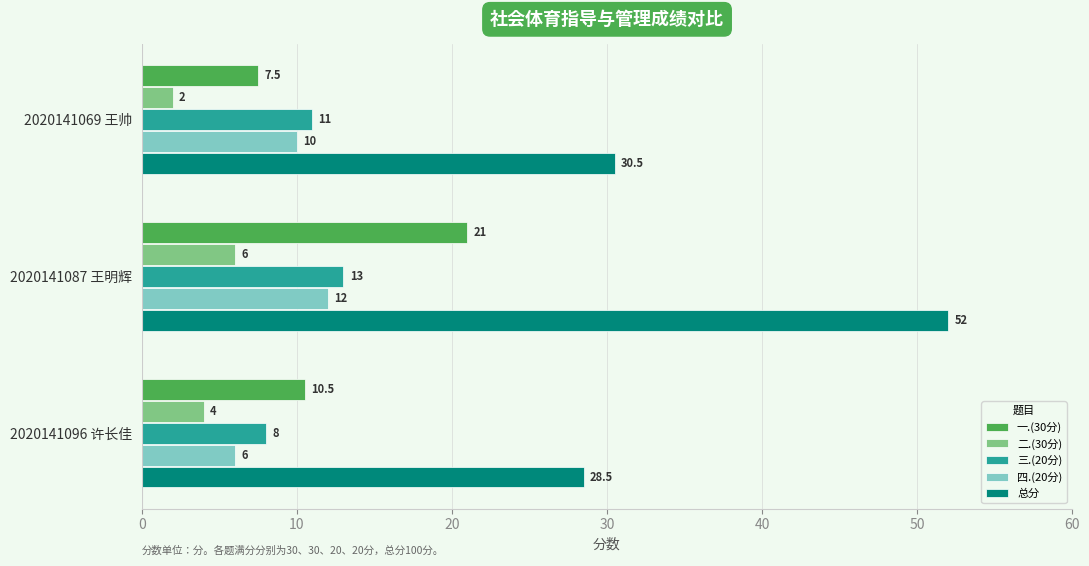

True or false: 一.(30分) has a value of 12.7 at 2020141087 王明辉.

False